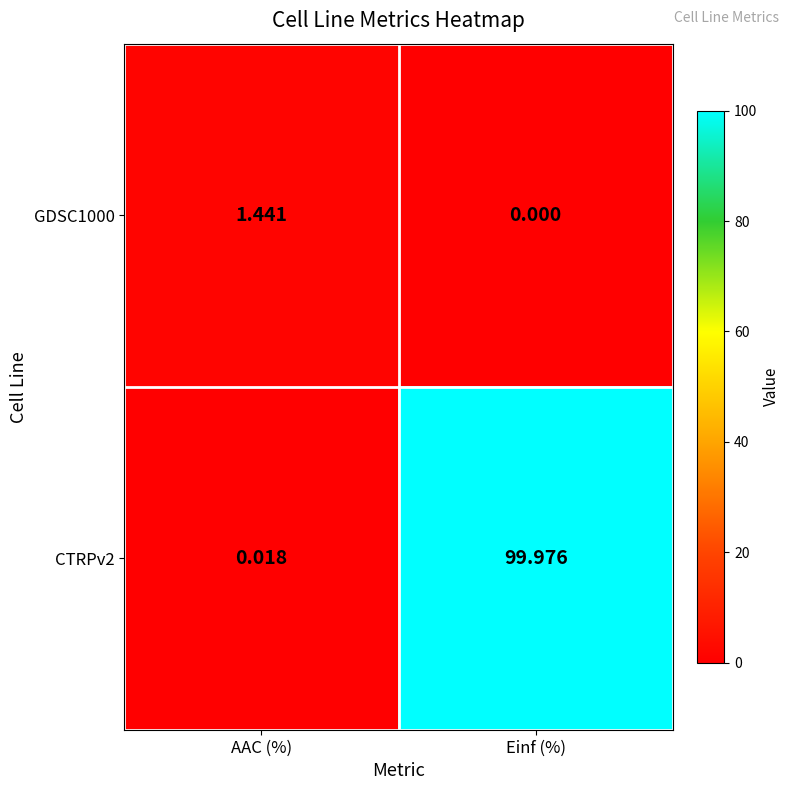

At which category does the chart reach its peak across all series?

Einf (%)